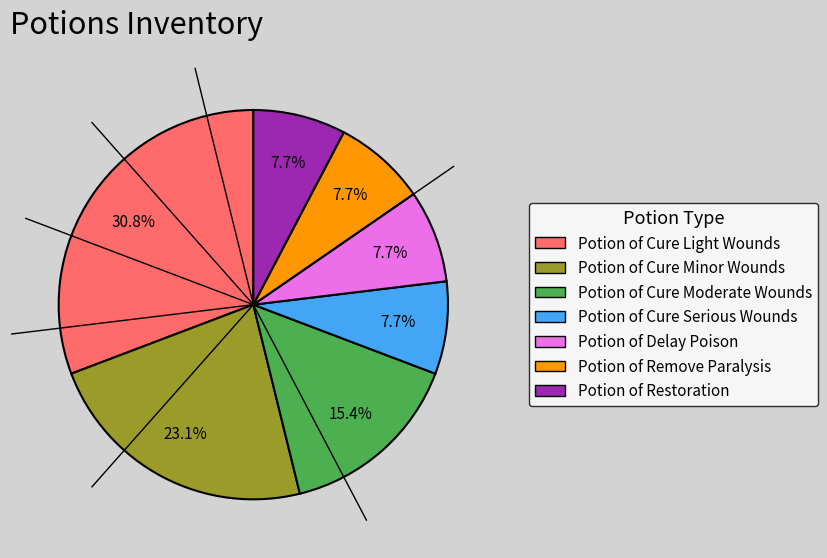

Which slice is the largest?

Potion of Cure Light Wounds